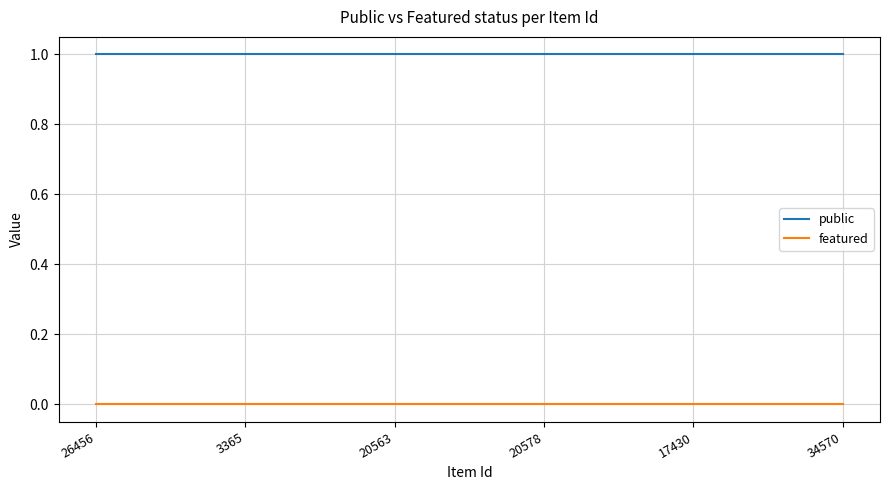

What position from the left is 17430?

5